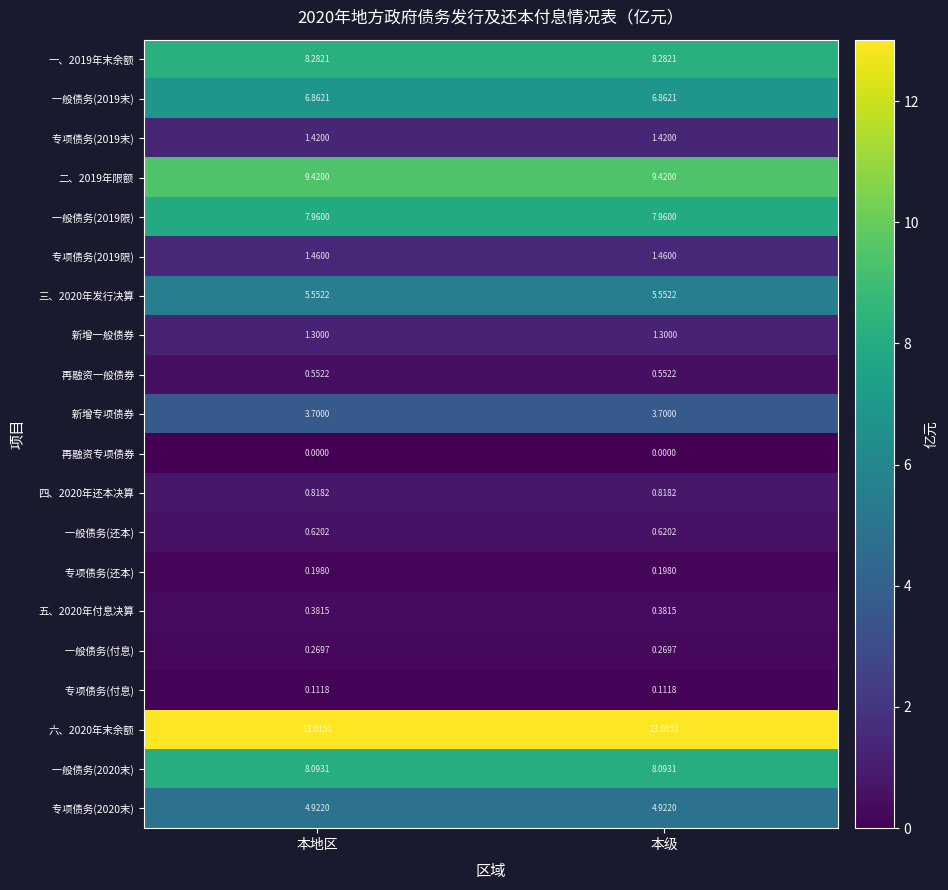

Count the number of categories in the chart.

2